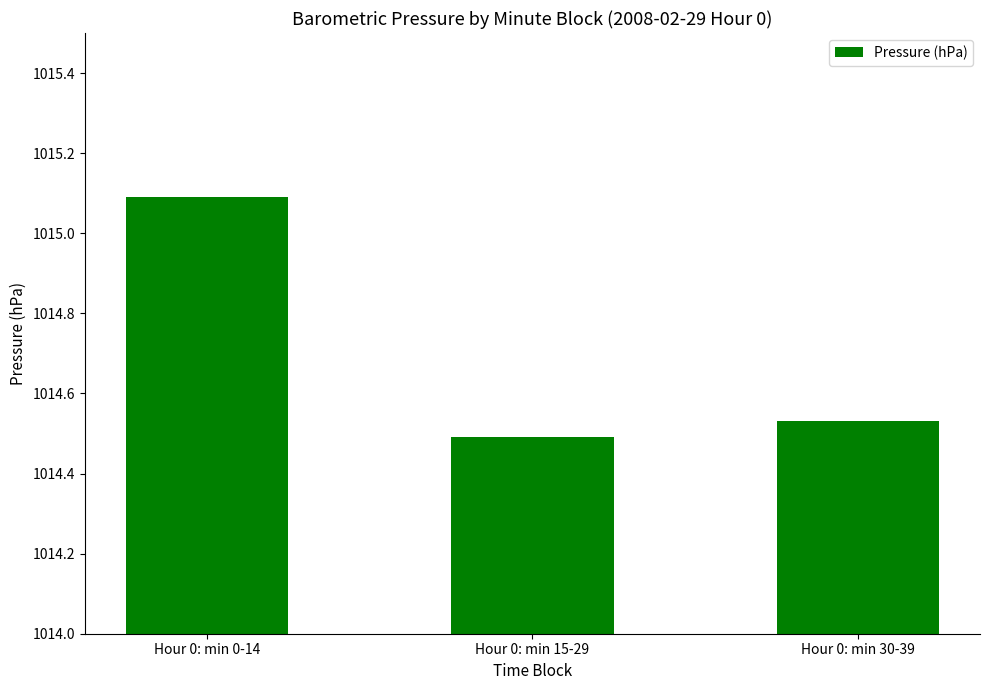

Which has a higher value, Hour 0: min 30-39 or Hour 0: min 15-29?

Hour 0: min 30-39